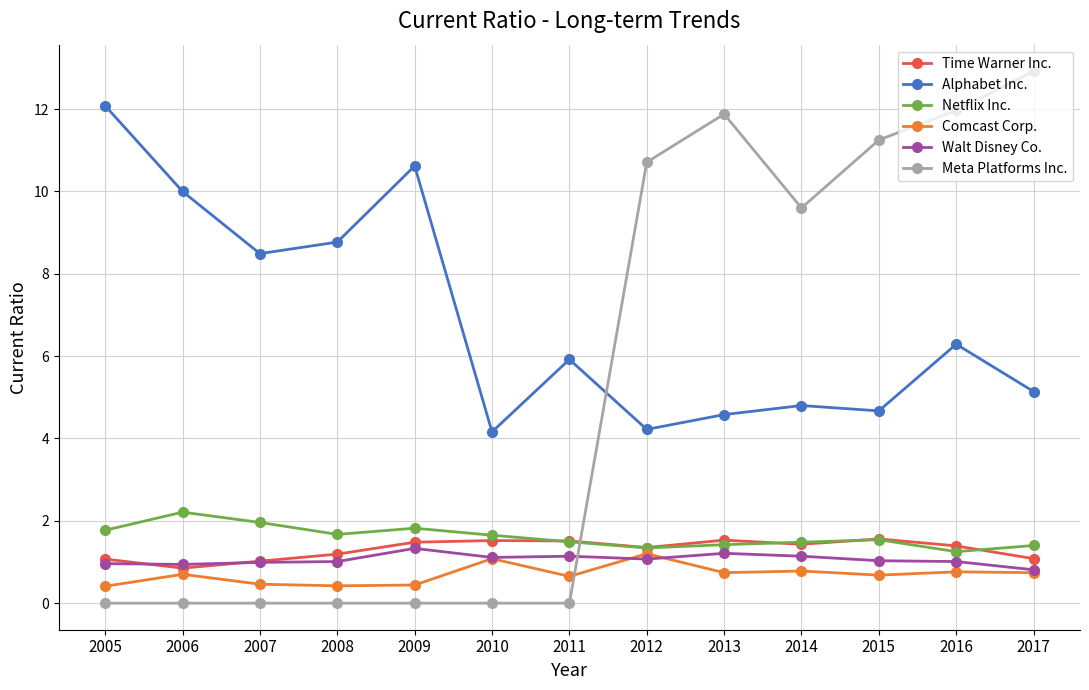

True or false: Alphabet Inc. has a value of 8.5 at 2007.

True